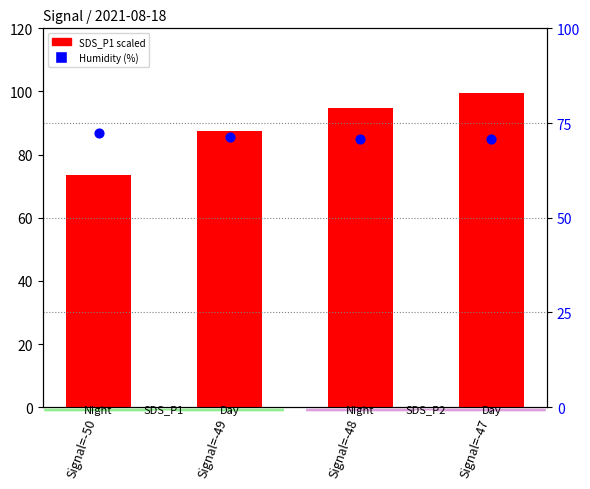

Which series reaches the minimum Y coordinate?

Humidity (%)